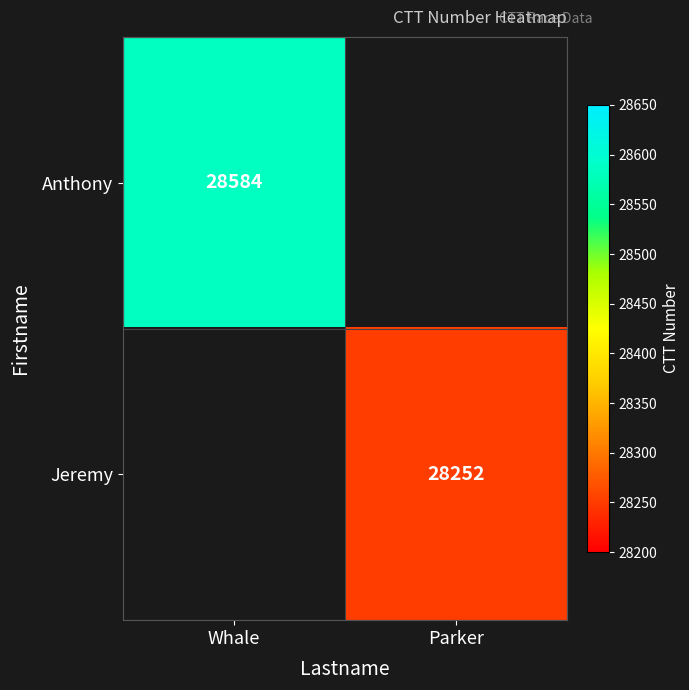

How many data points does each series have?

2